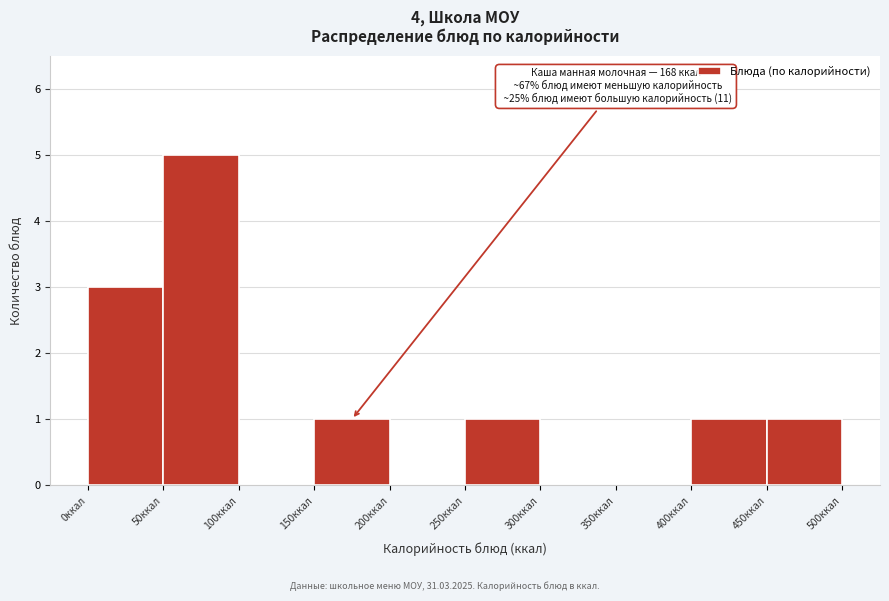

Over which range of the x-axis is the bar tallest?

50 to 100